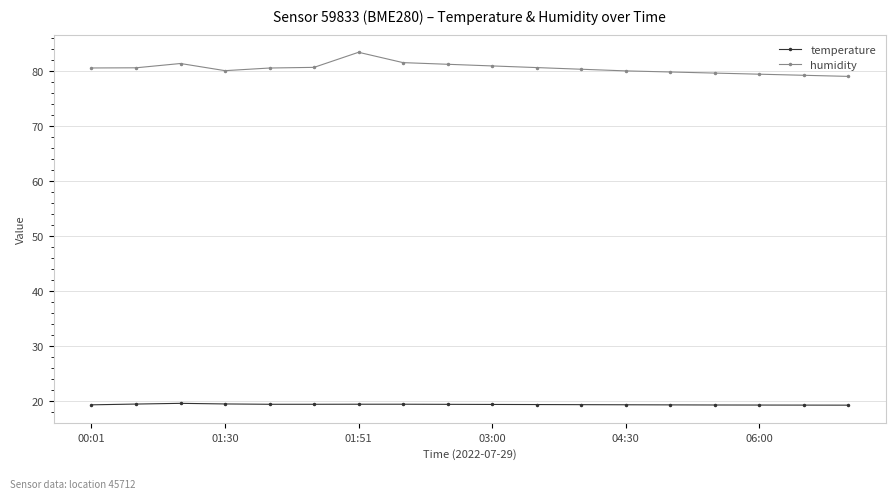

Which series has the largest total across all categories?

humidity